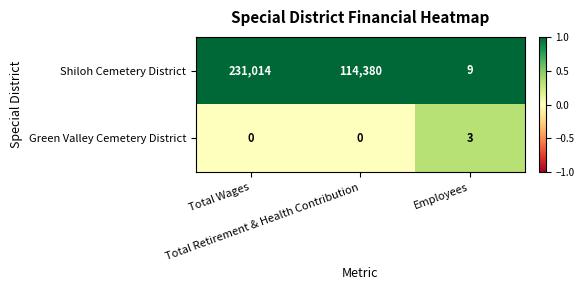

Which series has the widest spread of values?

Shiloh Cemetery District